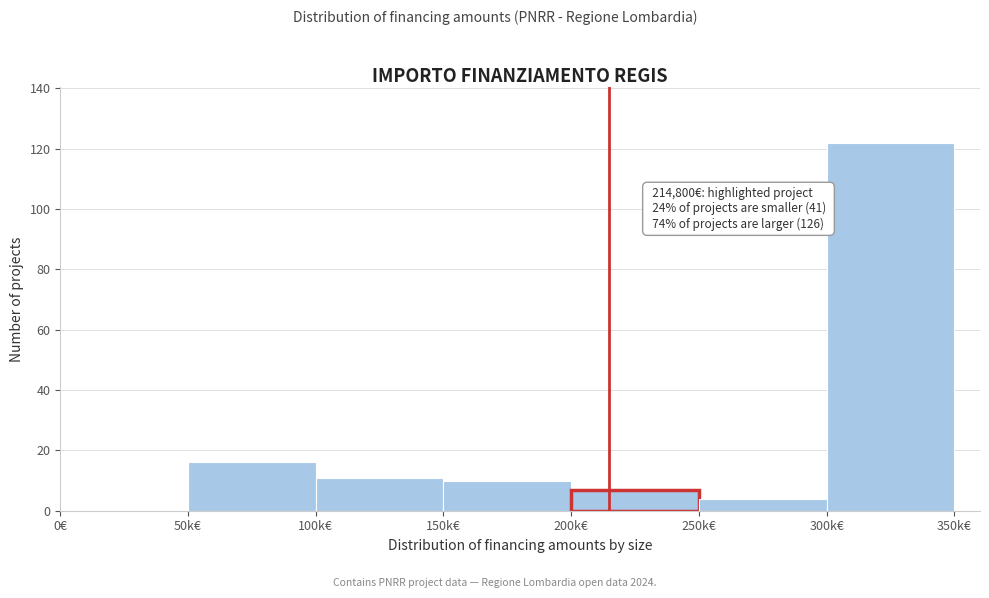

Reading left to right, list all the values displayed in this chart.

0€=0	50k€=16	100k€=11	150k€=10	200k€=7	250k€=4	300k€=122